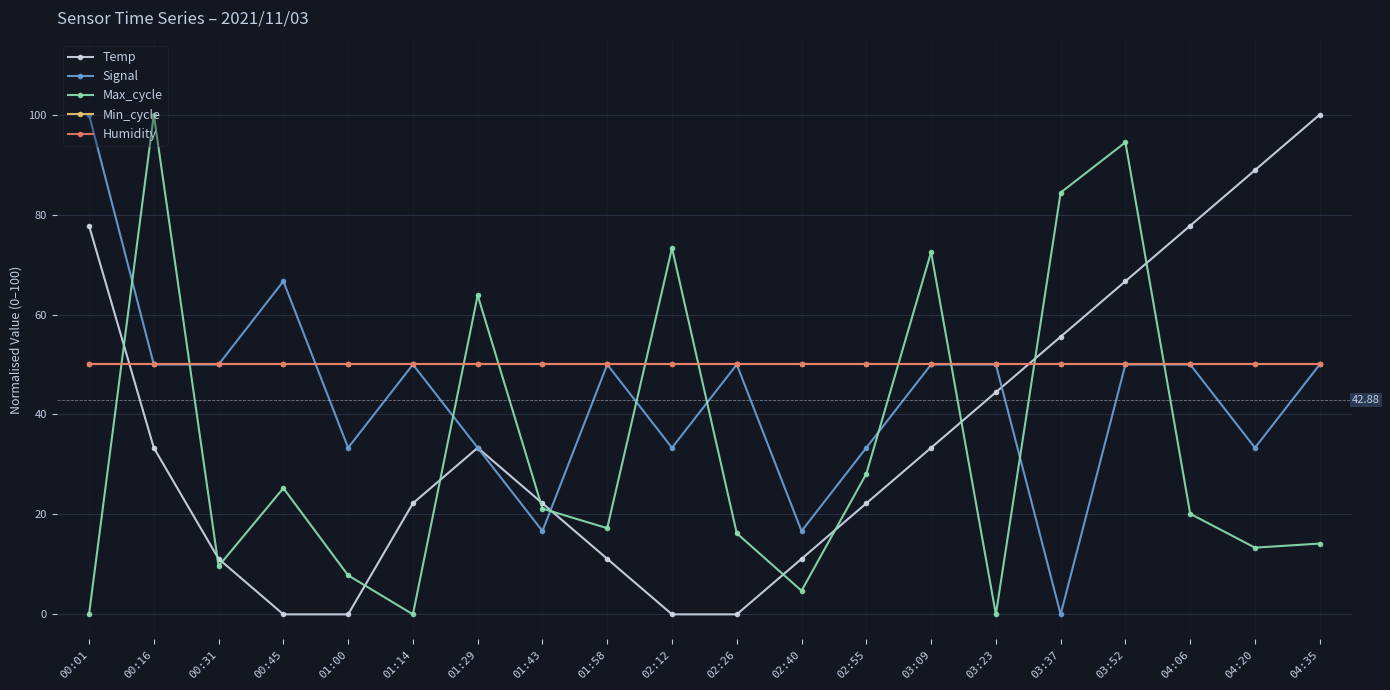

At which category does the chart reach its minimum across all series?

00:45